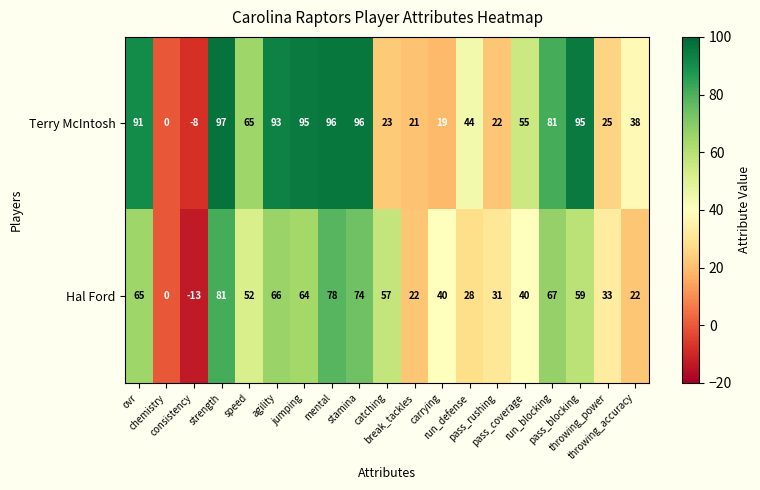

Which series has the widest spread of values?

Terry McIntosh